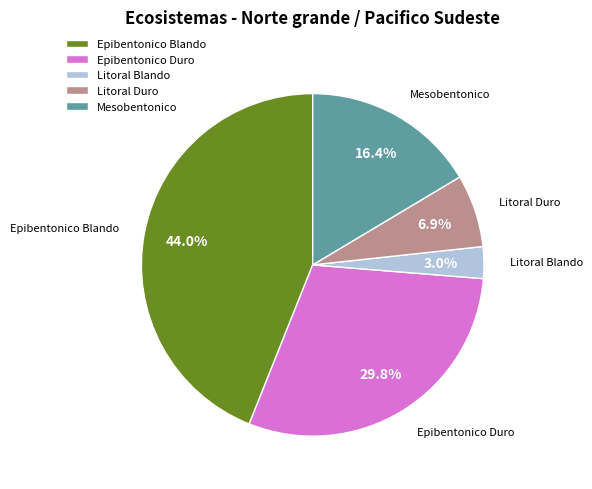

To the nearest percent, what is the difference between the largest and smallest slice percentages?

41%